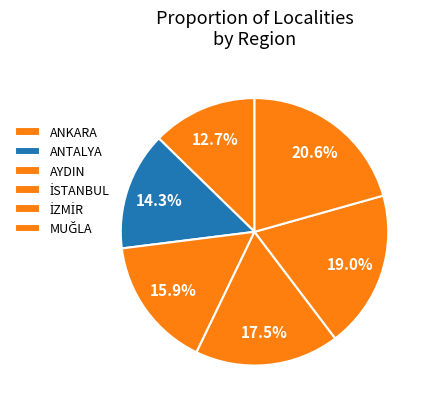

Which has a higher value, ANTALYA or ANKARA?

ANTALYA